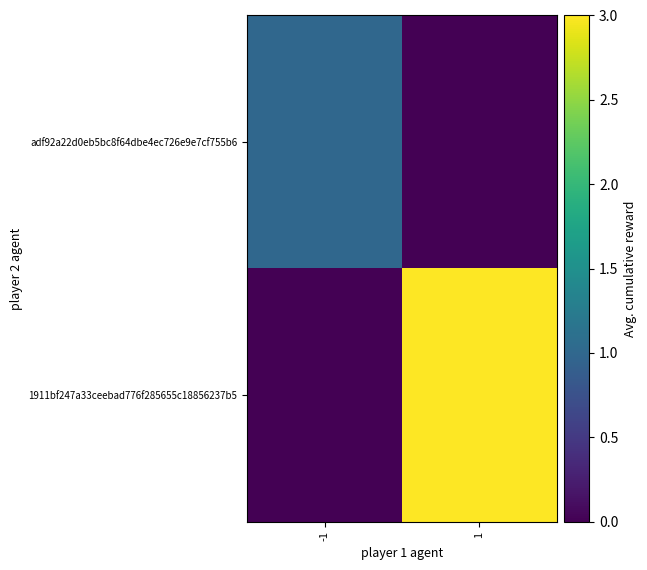

Count the number of data series in this chart.

2